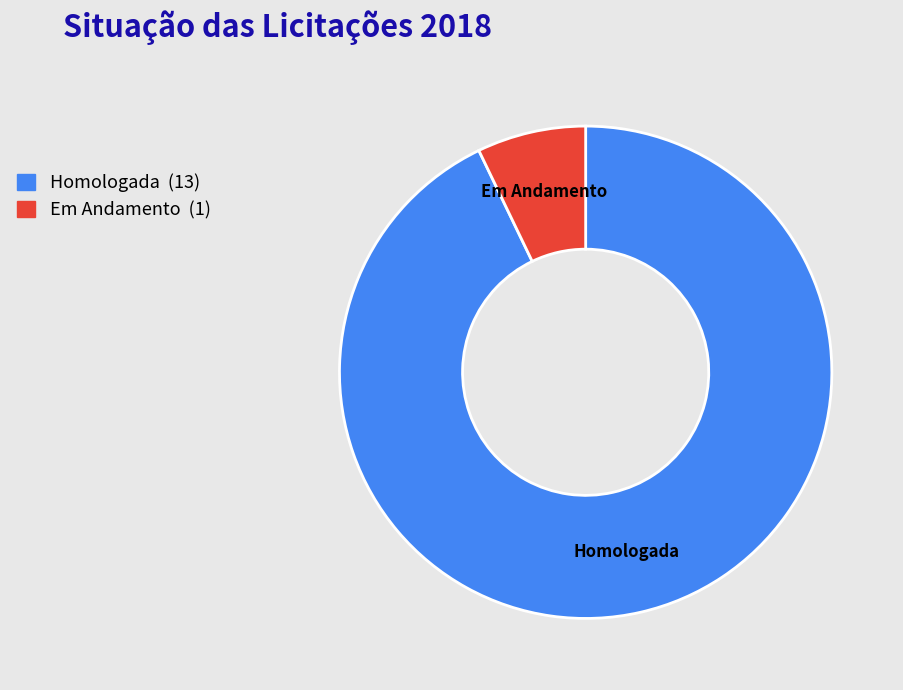

What is the majority slice?

Homologada